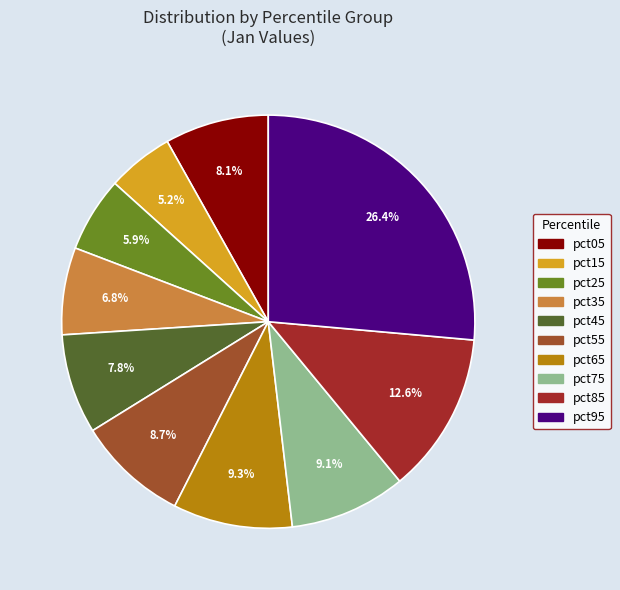

The pct35 slice represents 7% of the pie. True or false?

True